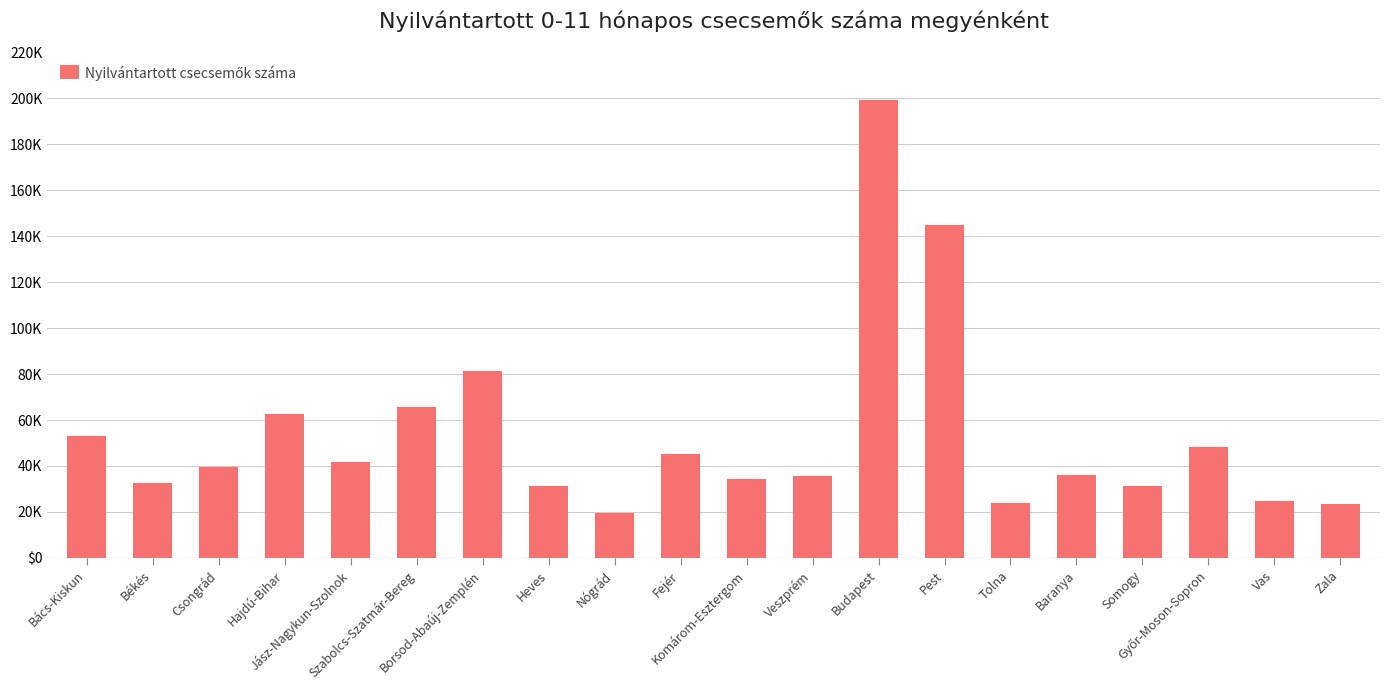

What is the average value?

53735